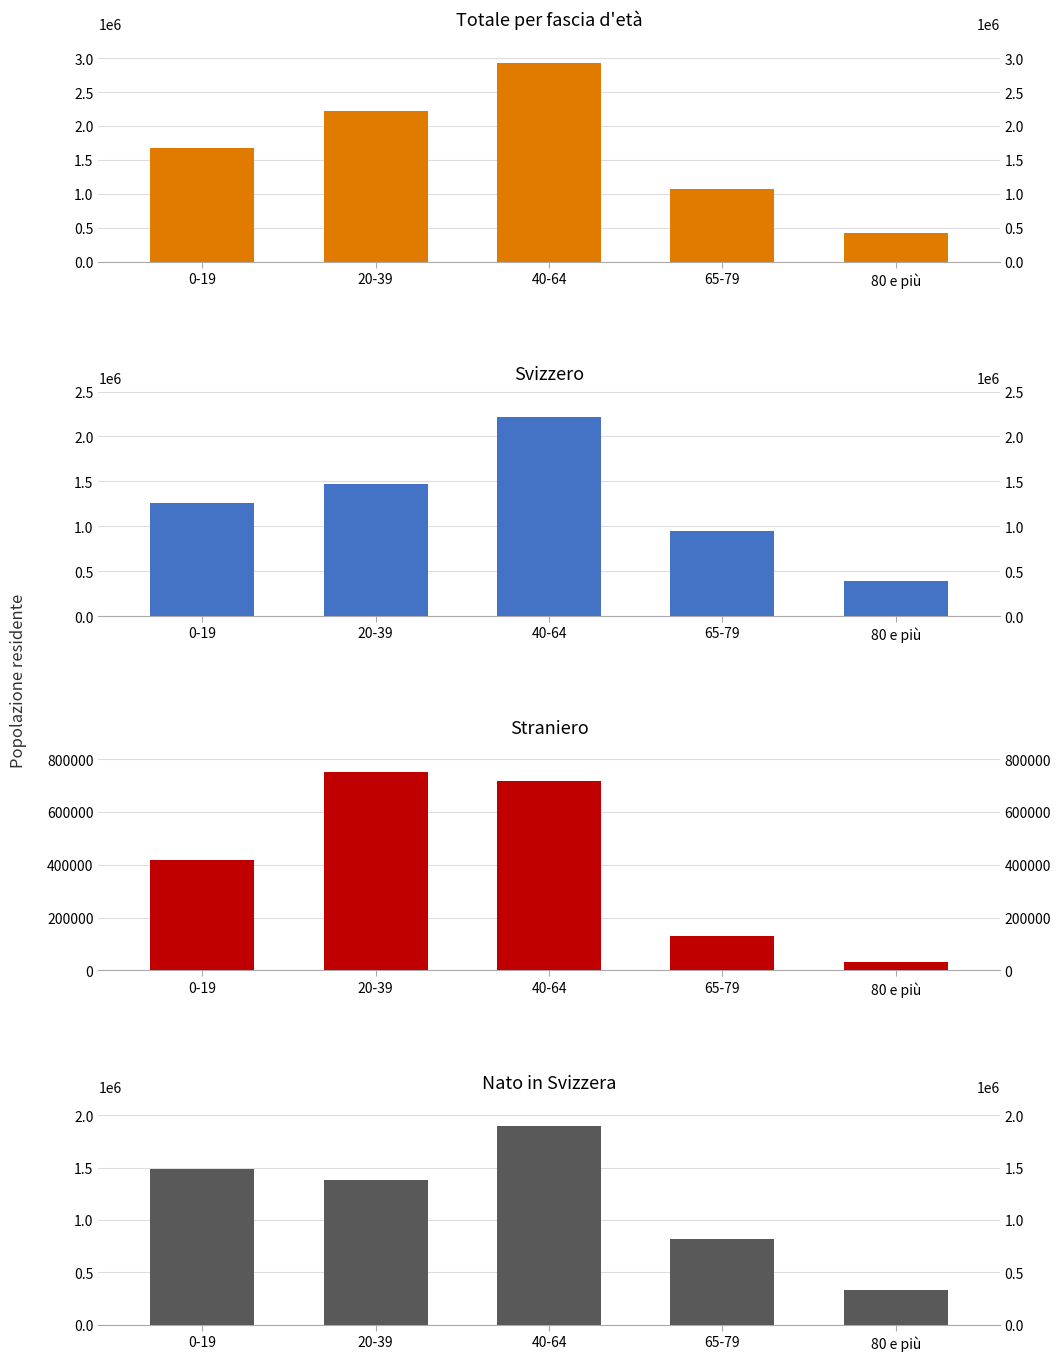

Are the bars horizontal?

No